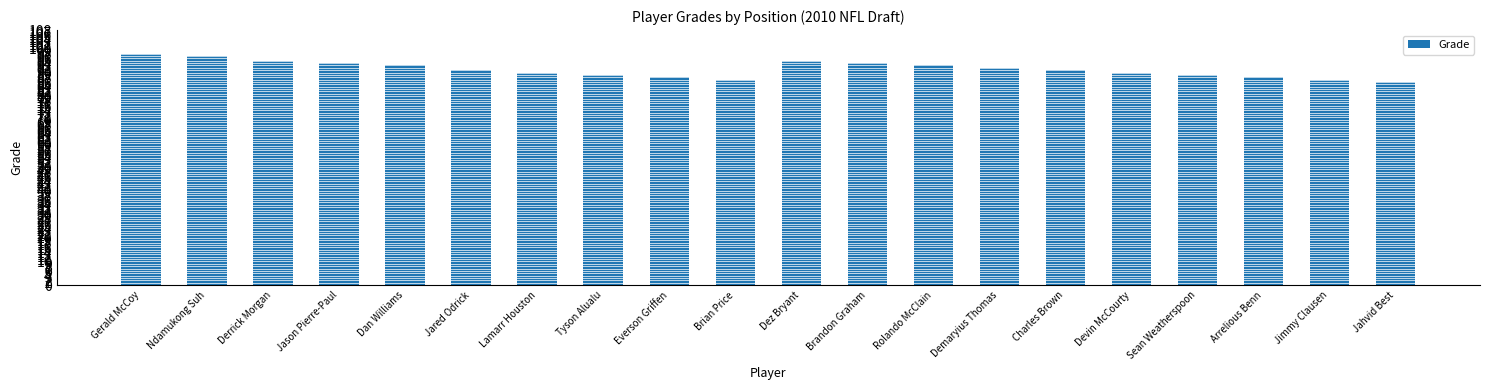

How many distinct data groups are displayed?

1